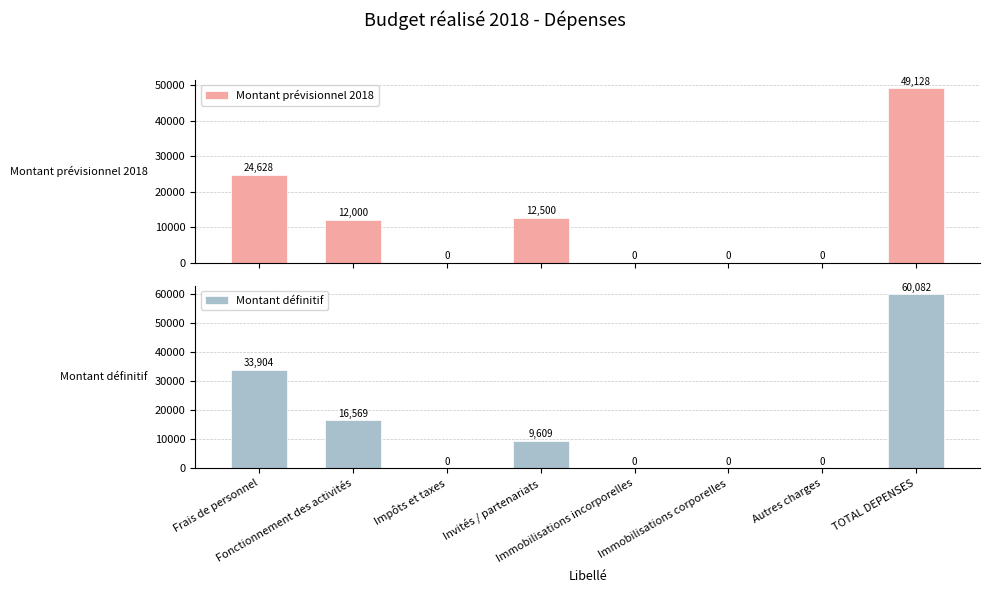

Which has a higher value, Impôts et taxes or Immobilisations incorporelles?

Impôts et taxes